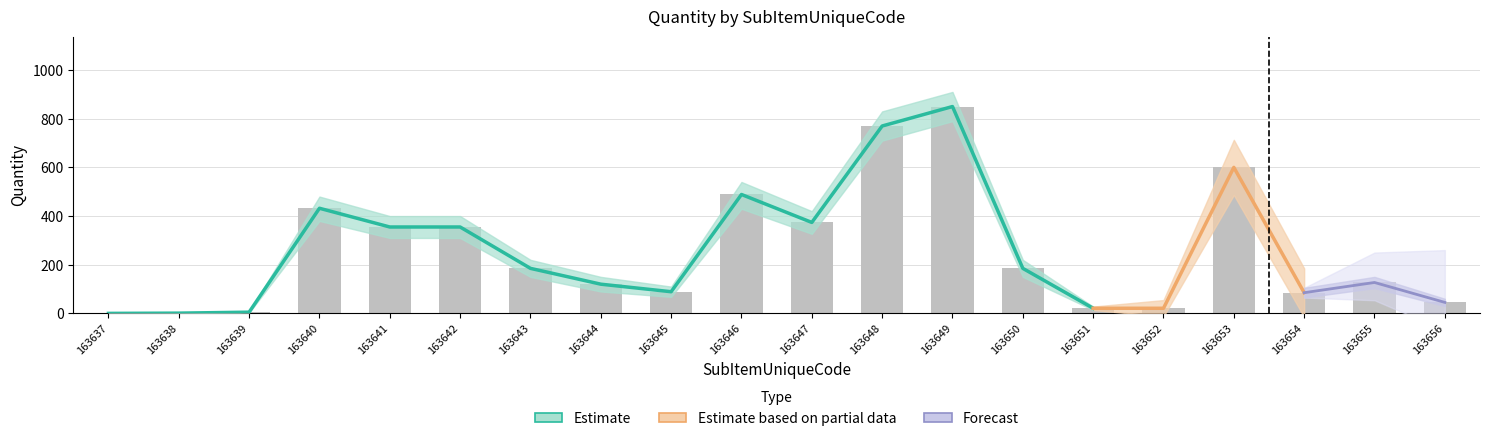

Reading left to right, extract all data points from this chart.

Quantity: 0.0	1.0	5.0	432.0	355.0	355.0	185.0	120.0	89.0	488.6	373.8	770.0	850.0	185.0	21.0	21.0	600.0	85.0	127.0	45.2
Rate: 0.0	0.0	0.0	0.0	0.0	0.0	0.0	0.0	0.0	0.0	0.0	0.0	0.0	0.0	0.0	0.0	0.0	0.0	0.0	0.0
SupplierRate: 0.0	0.0	0.0	0.0	0.0	0.0	0.0	0.0	0.0	0.0	0.0	0.0	0.0	0.0	0.0	0.0	0.0	0.0	0.0	0.0